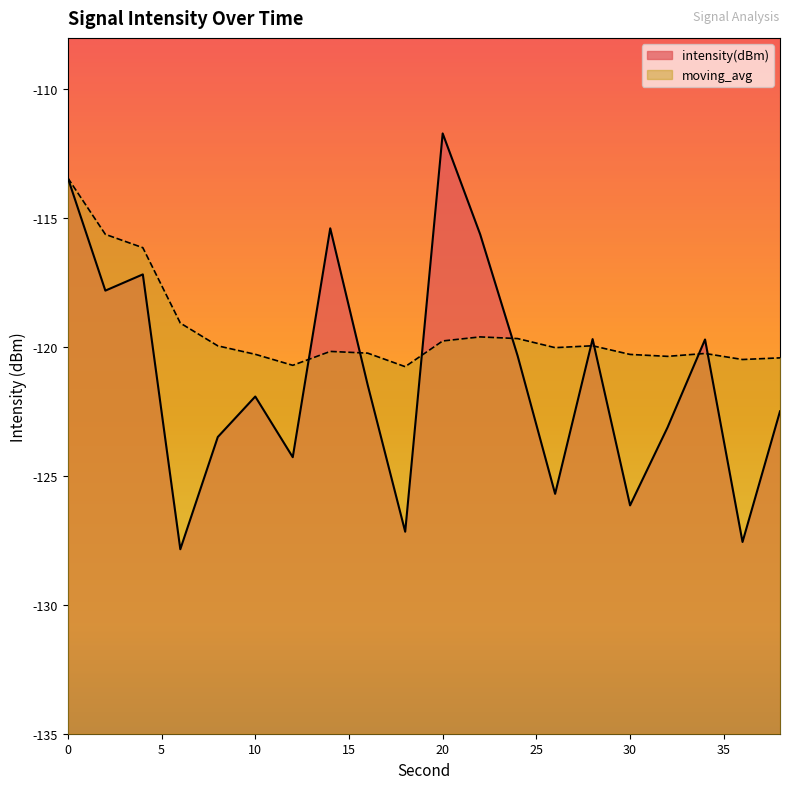

Which has a higher value, 18 or 28?

28